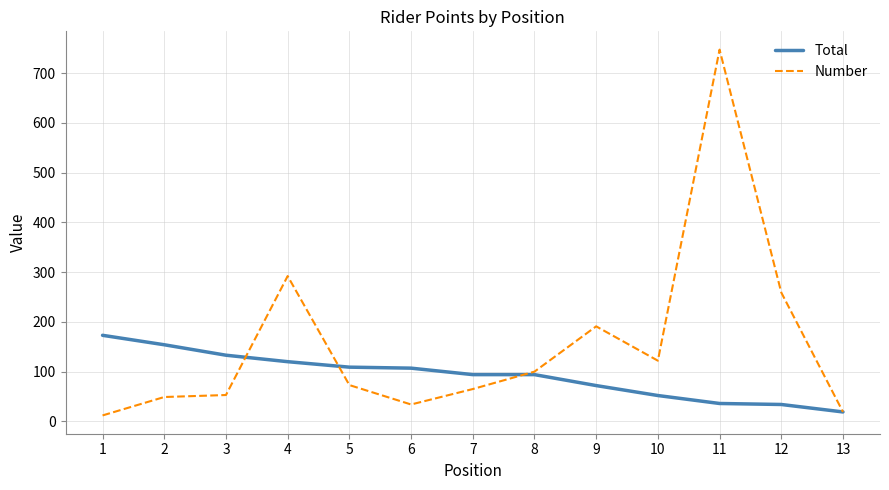

What is the difference between the maximum and minimum values in the Total series?

154